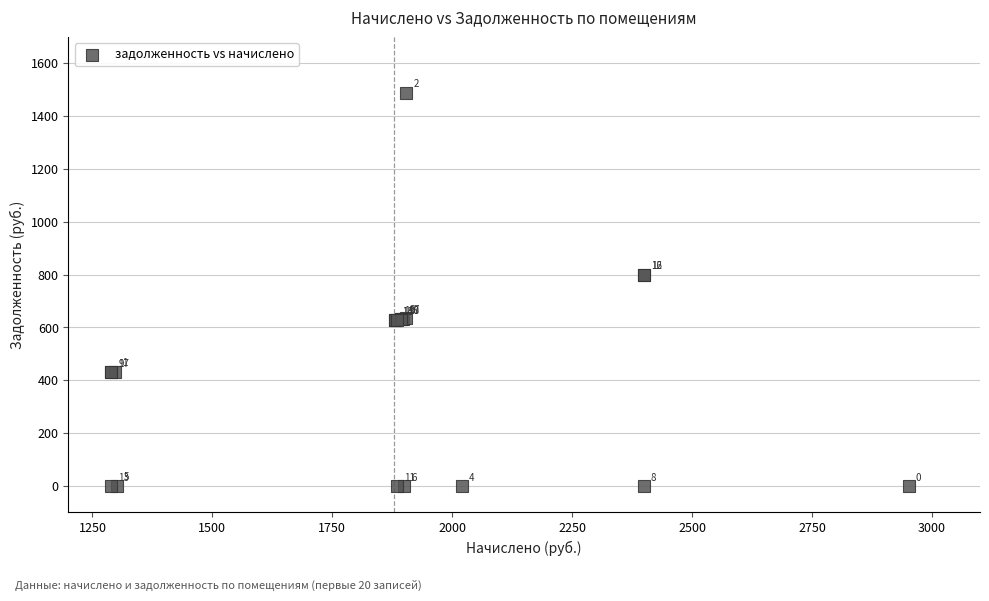

What Y value in the scatter plot is closest to 743?

799.9